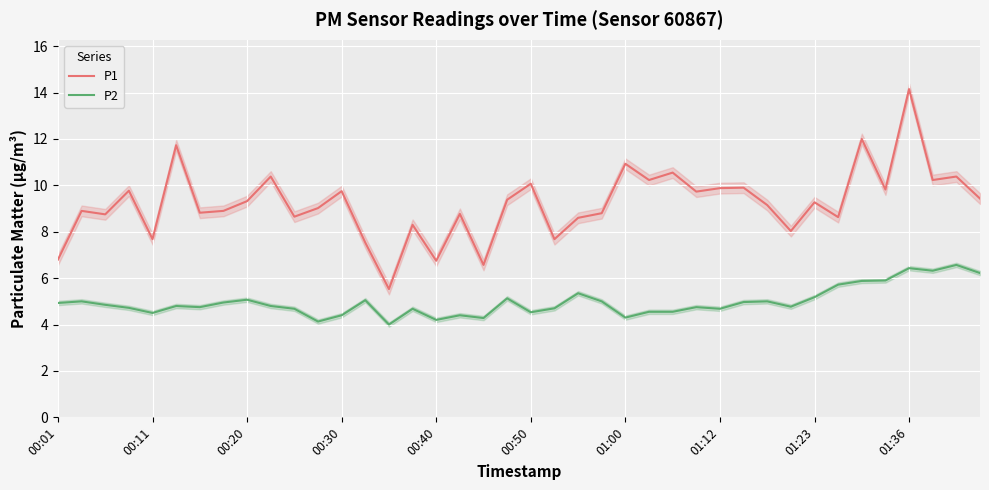

The value of P1 at 01:00 is 15.2. True or false?

False